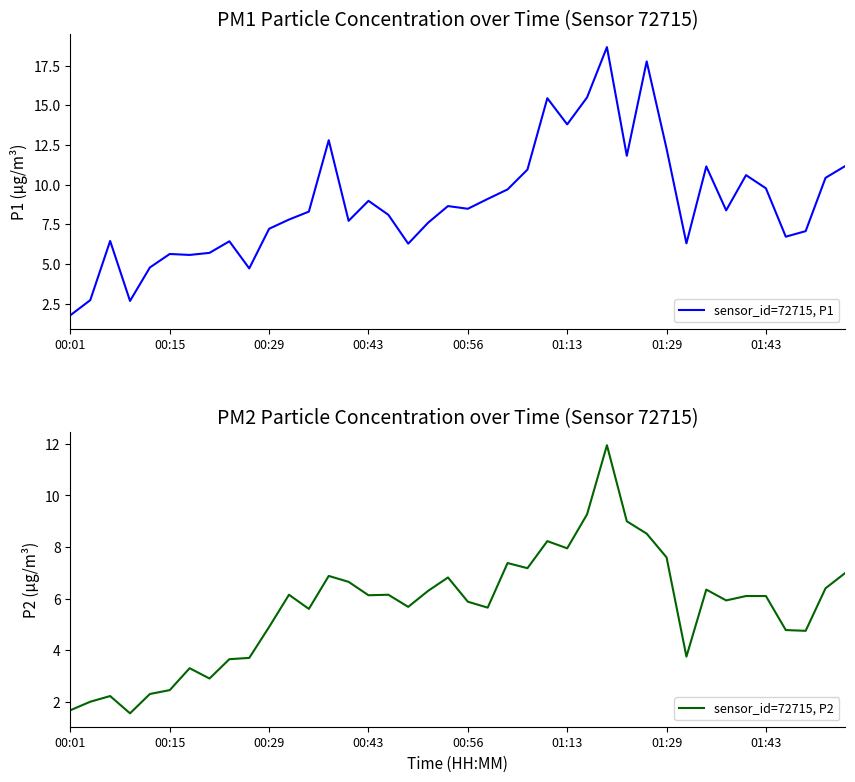

Reading left to right, extract all data points from this chart.

sensor_id=72715, P1: 1.8	2.7	6.5	2.7	4.8	5.6	5.6	5.7	6.4	4.7	7.2	7.8	8.3	12.8	7.7	9.0	8.1	6.3	7.6	8.7	8.5	9.1	9.7	10.9	15.4	13.8	15.5	18.7	11.8	17.8	12.3	6.3	11.2	8.4	10.6	9.8	6.7	7.1	10.4	11.2
sensor_id=72715, P2: 1.7	2.0	2.2	1.6	2.3	2.5	3.3	2.9	3.6	3.7	4.9	6.2	5.6	6.9	6.7	6.1	6.2	5.7	6.3	6.8	5.9	5.7	7.4	7.2	8.2	8.0	9.3	11.9	9.0	8.5	7.6	3.8	6.3	5.9	6.1	6.1	4.8	4.8	6.4	7.0